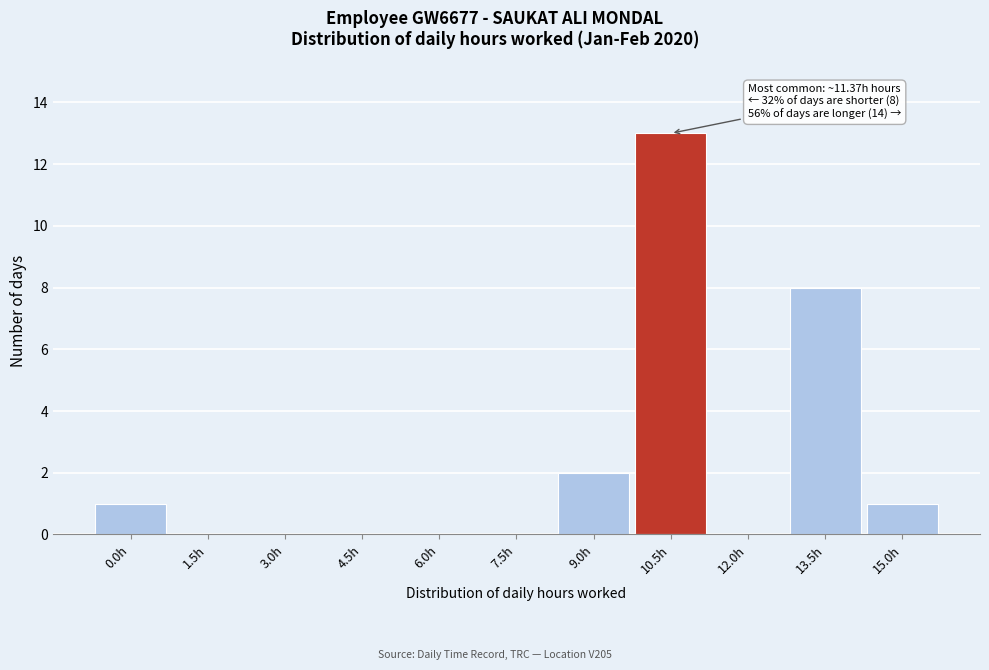

Reading left to right, extract all data points from this chart.

0.0h=1	1.5h=0	3.0h=0	4.5h=0	6.0h=0	7.5h=0	9.0h=2	10.5h=13	12.0h=0	13.5h=8	15.0h=1